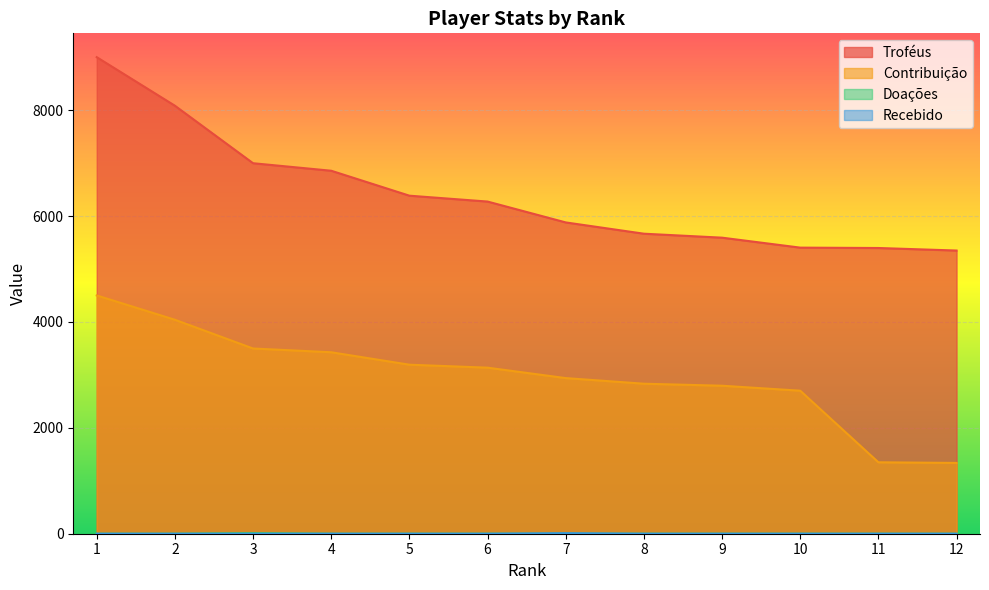

The value of Doações at 2 is -5. True or false?

False